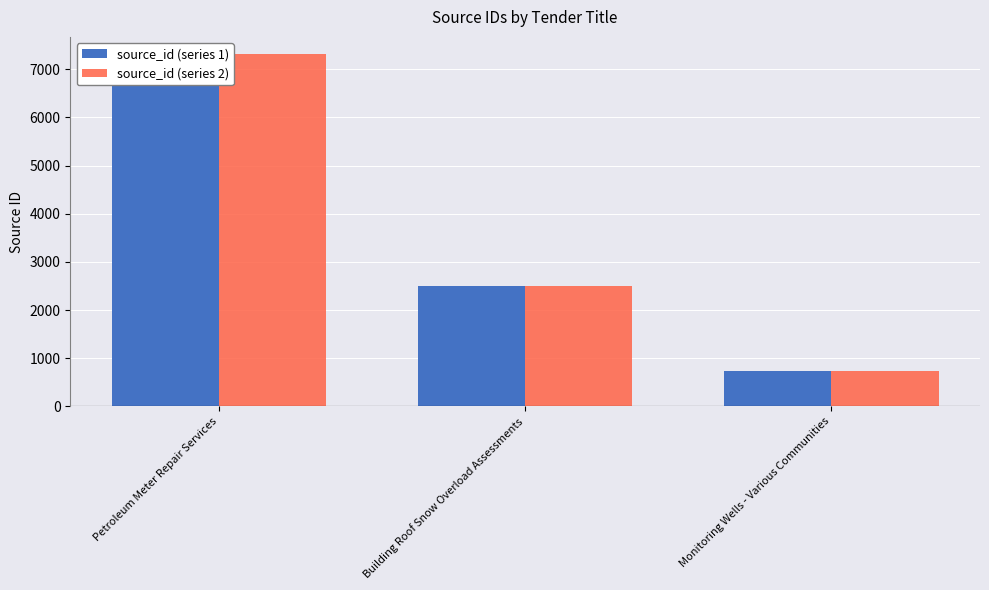

What position from the right is Building Roof Snow Overload Assessments?

2